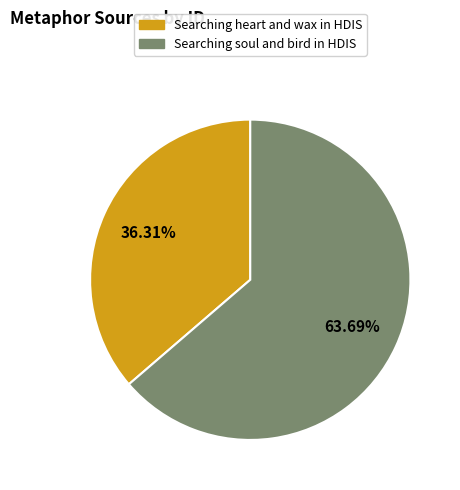

Is it true that Searching soul and bird in HDIS is 78% of the pie?

False